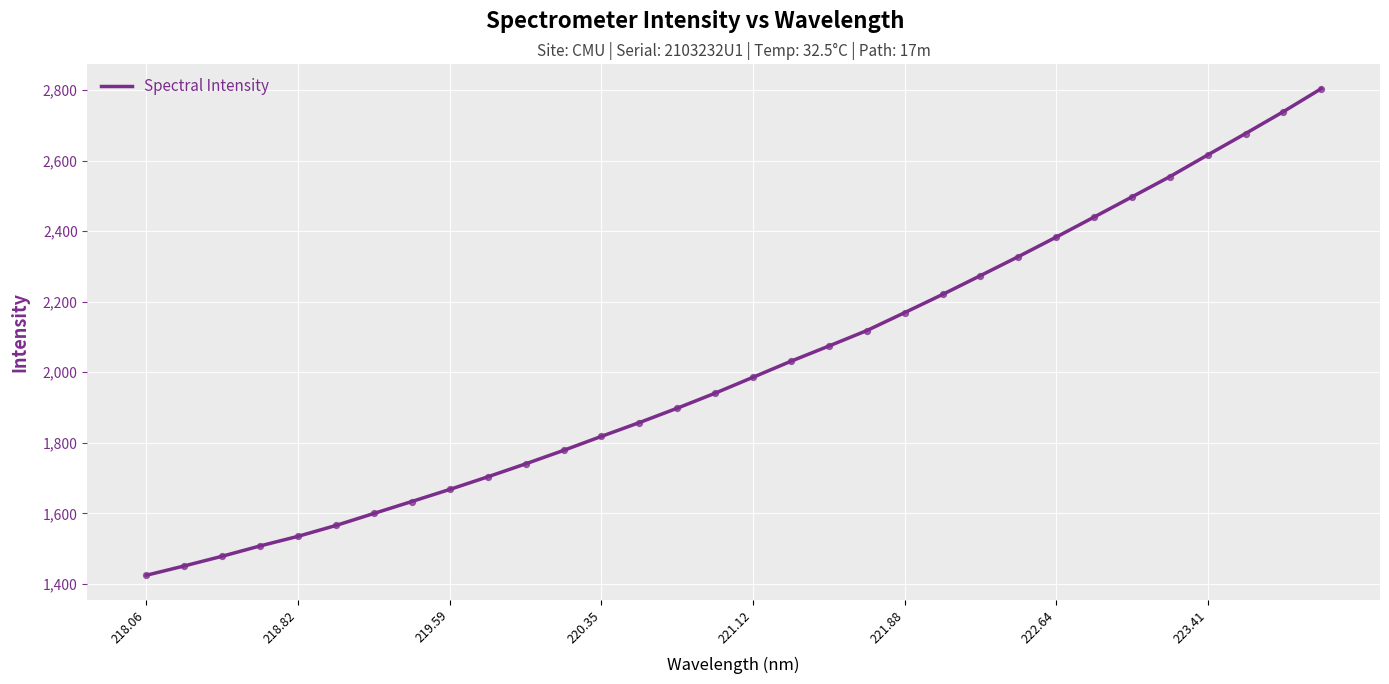

What is the maximum value shown in the chart?

2803.9